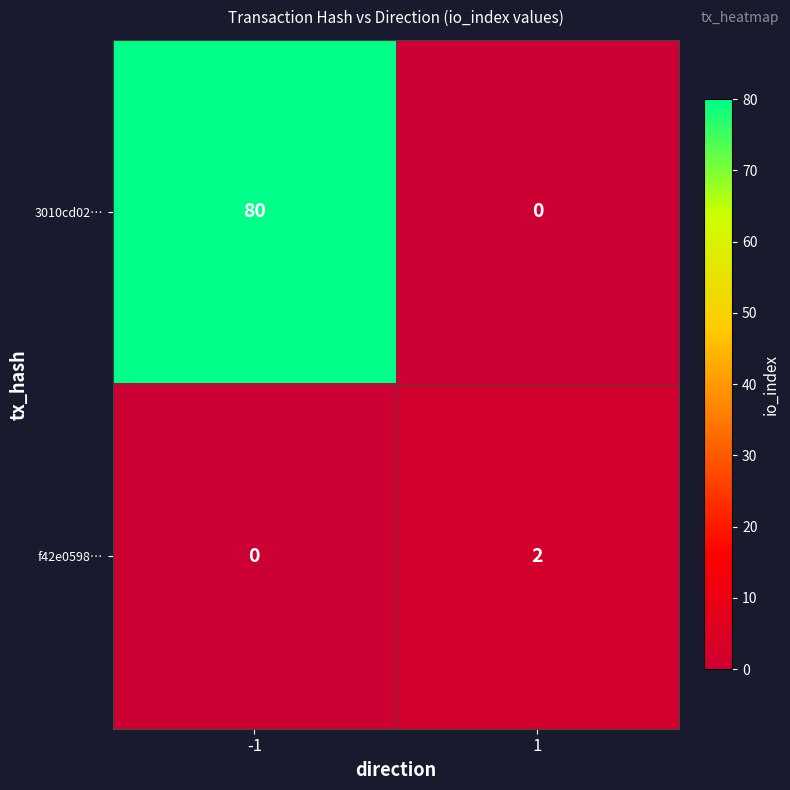

Rank the series by their maximum value, from highest to lowest.

3010cd02…, f42e0598…